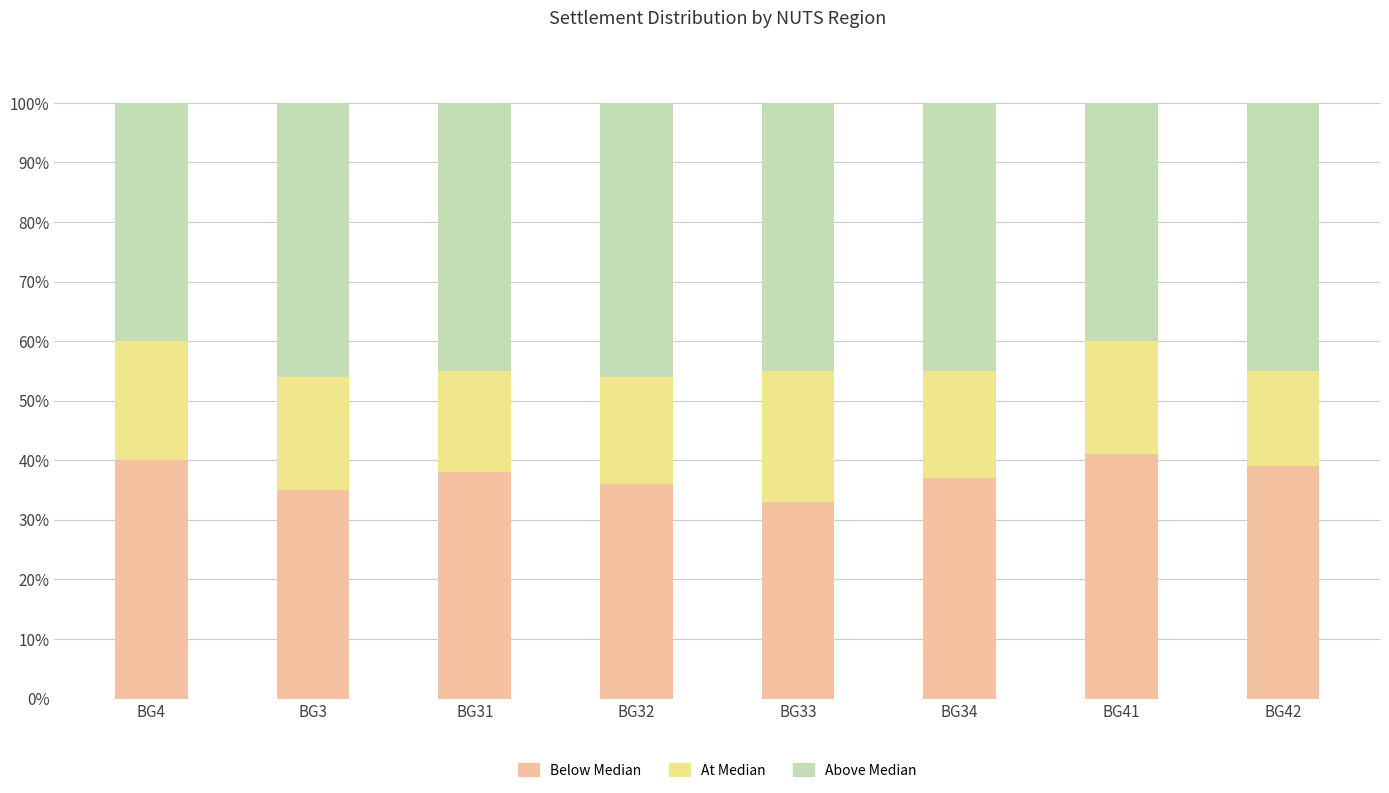

Reading left to right, transcribe the values for Below Median.

BG4=40	BG3=35	BG31=38	BG32=36	BG33=33	BG34=37	BG41=41	BG42=39